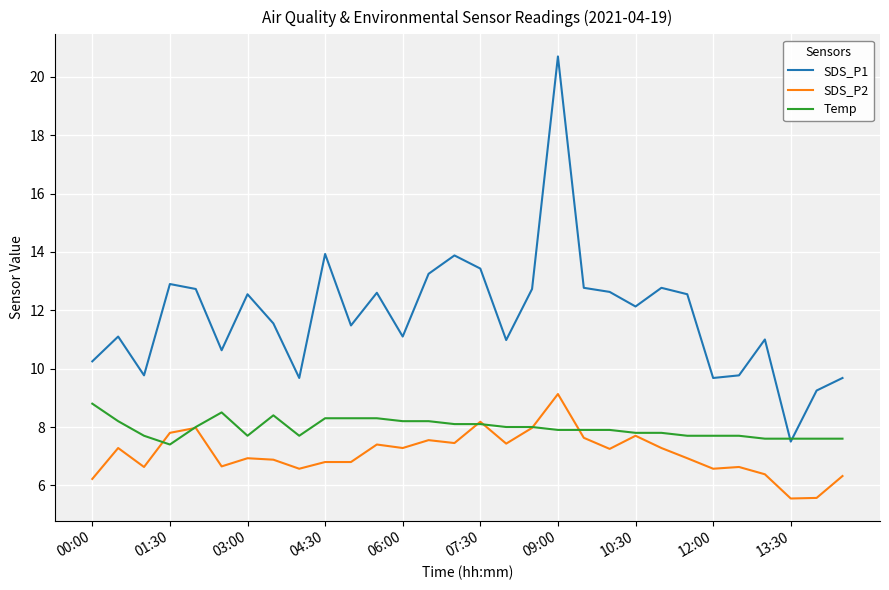

What are all the series names shown in the legend?

SDS_P1, SDS_P2, Temp